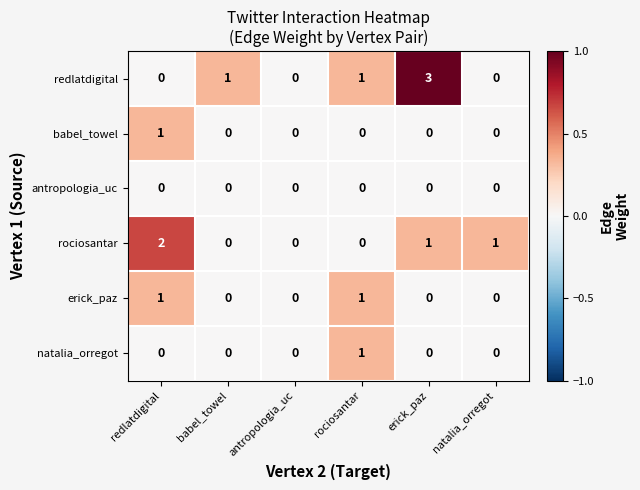

The redlatdigital series shows 1 at rociosantar. True or false?

True